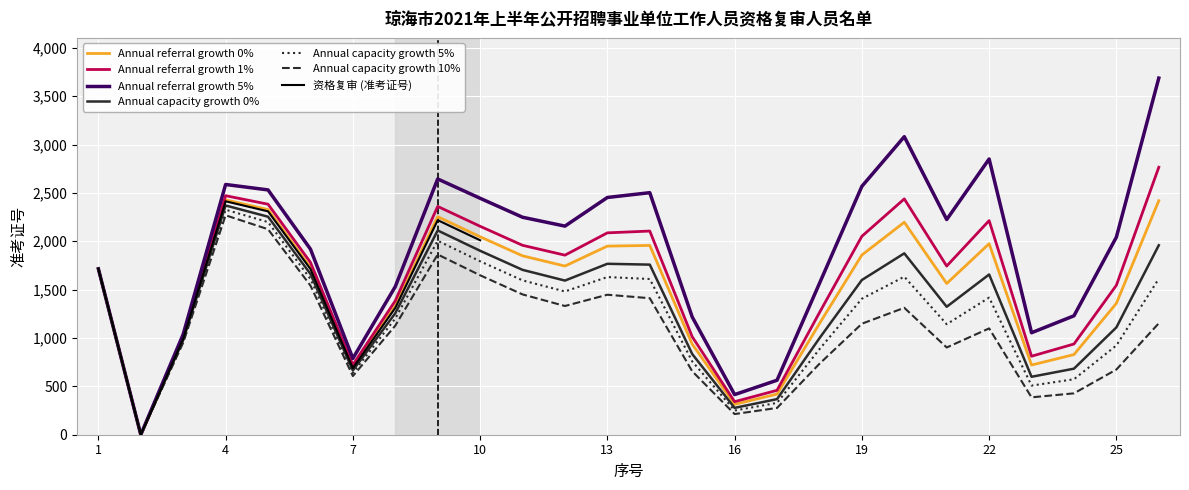

Where does the data first go above 1730?

4